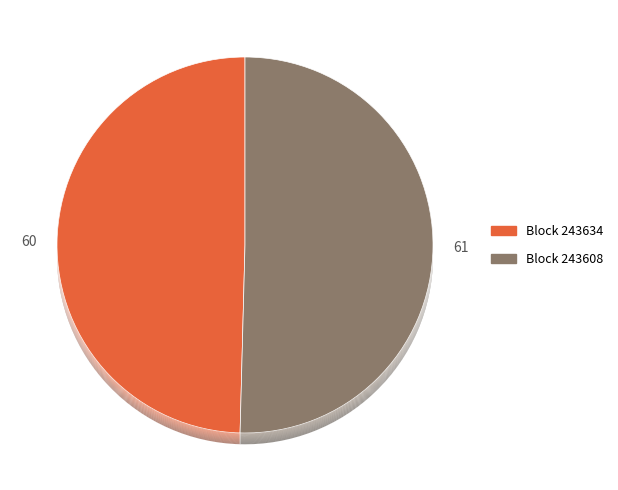

How many segments does this pie chart have?

2